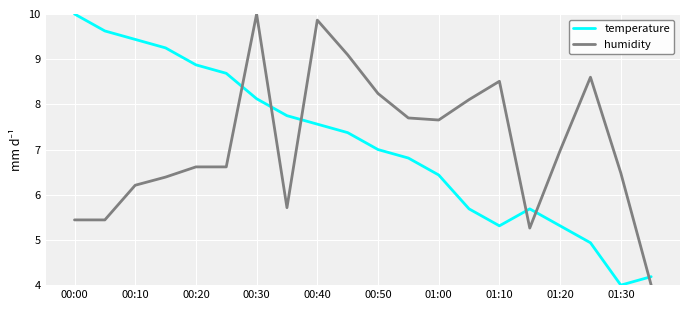

What is the average value of the temperature series?

7.1